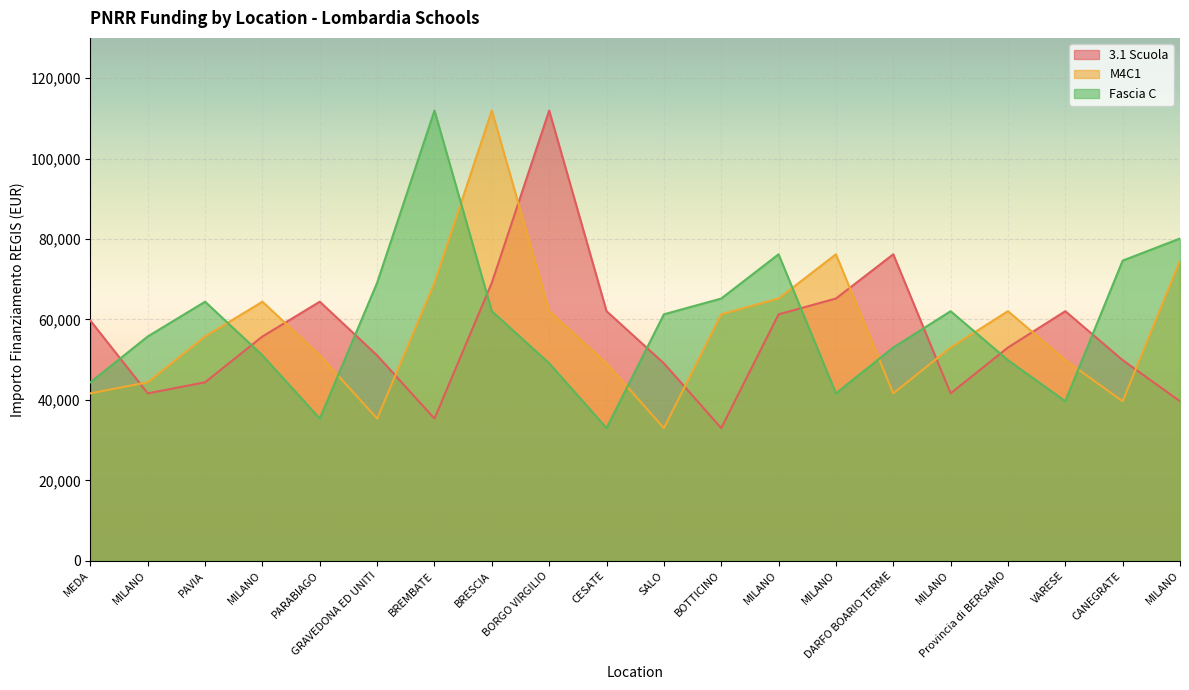

True or false: M4C1 has more than 1 interior local peaks.

True